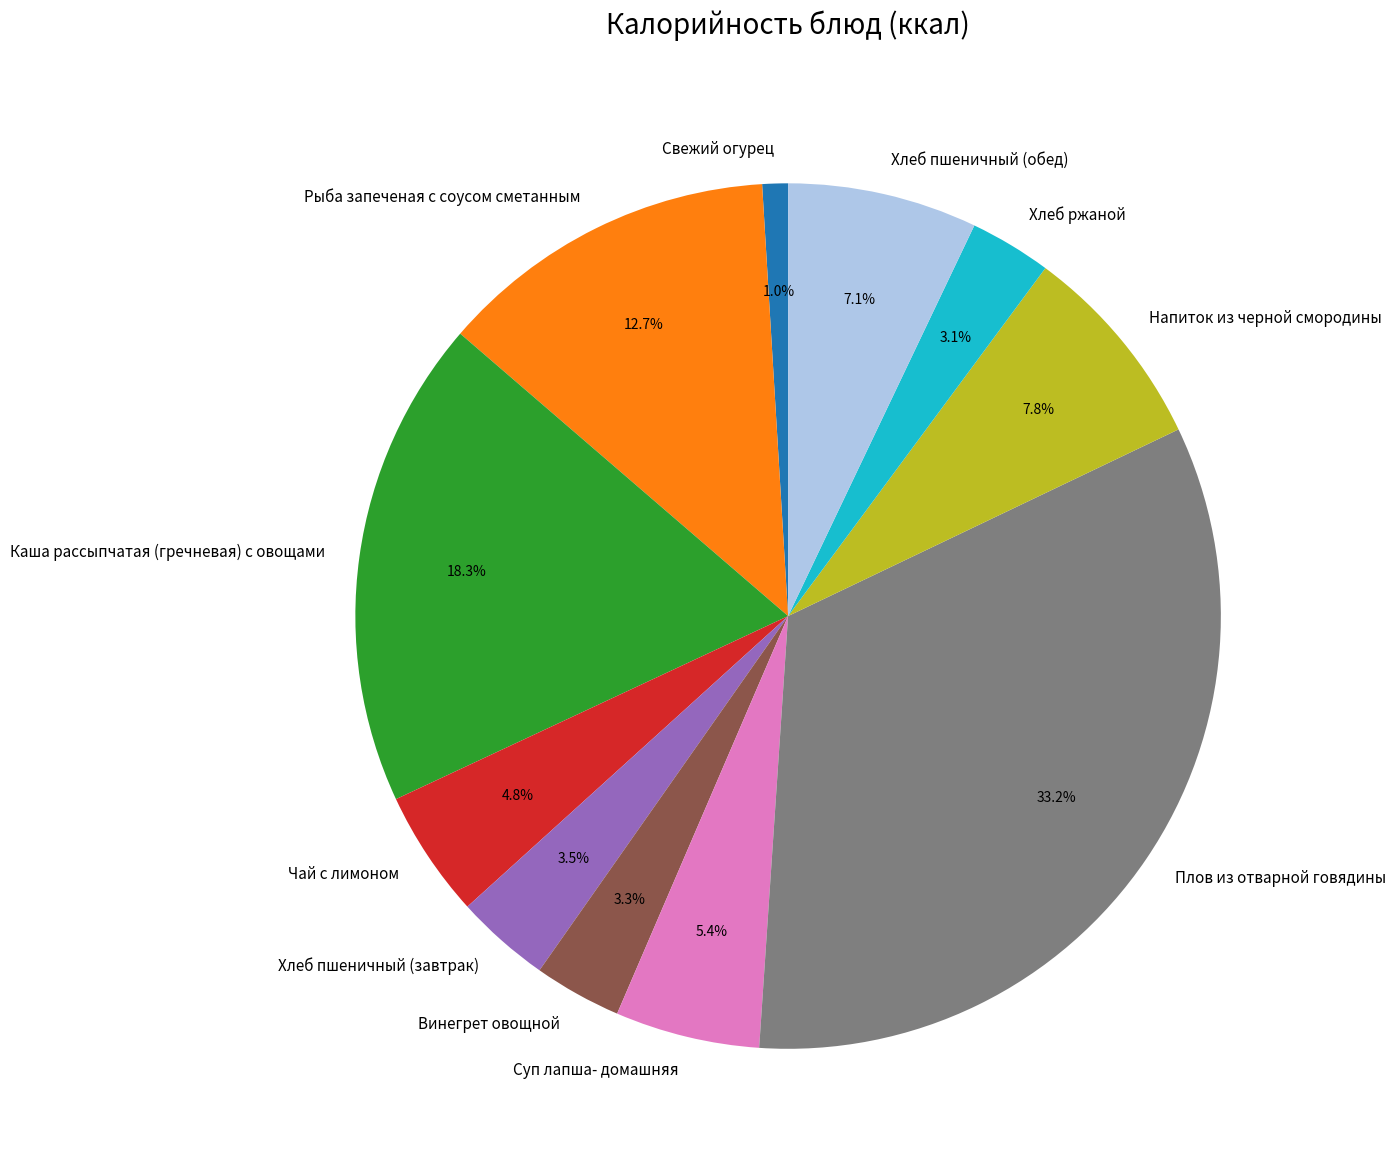

True or false: Свежий огурец accounts for 11% of the total.

False